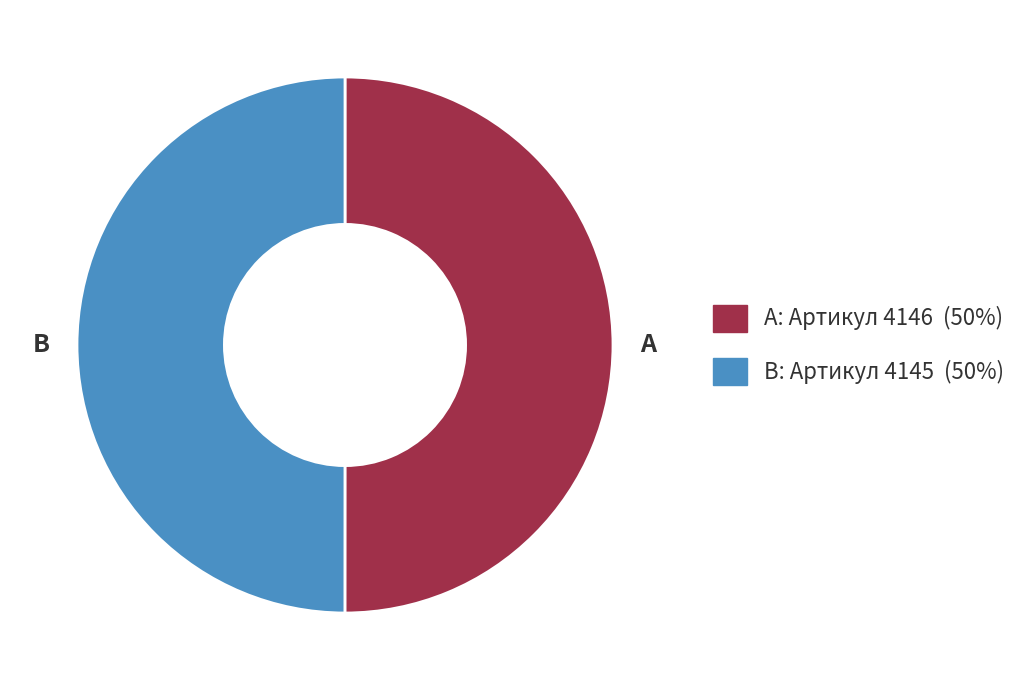

Count the number of slices in the pie.

2